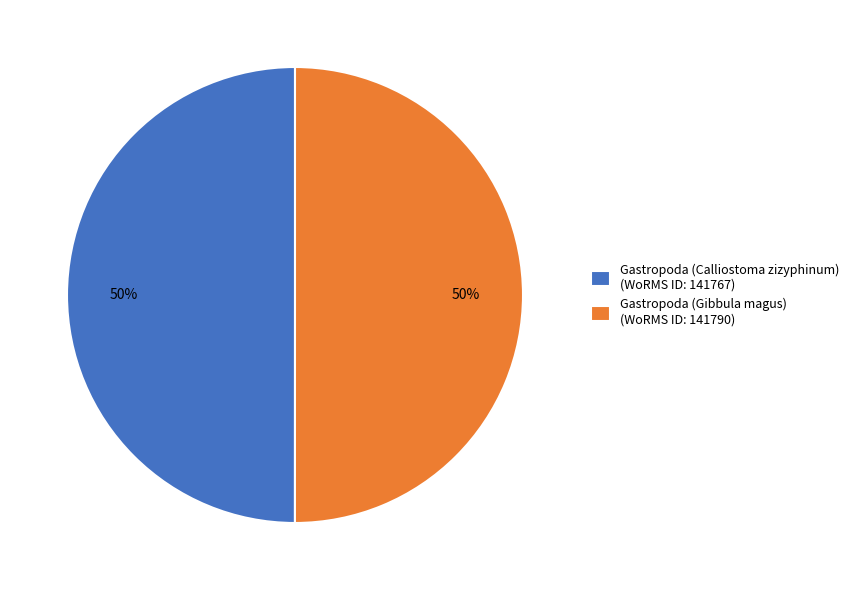

The Gastropoda (Calliostoma zizyphinum) slice represents 45% of the pie. True or false?

False